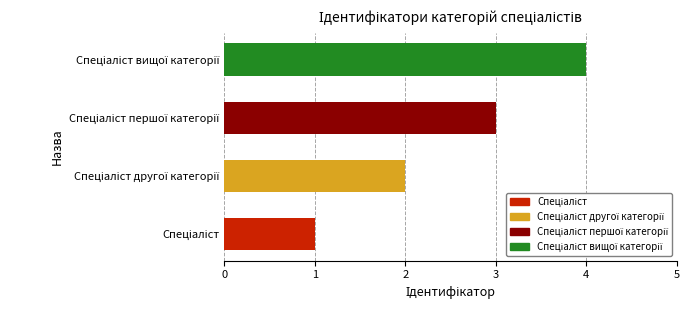

What is the difference between the maximum and minimum values?

3